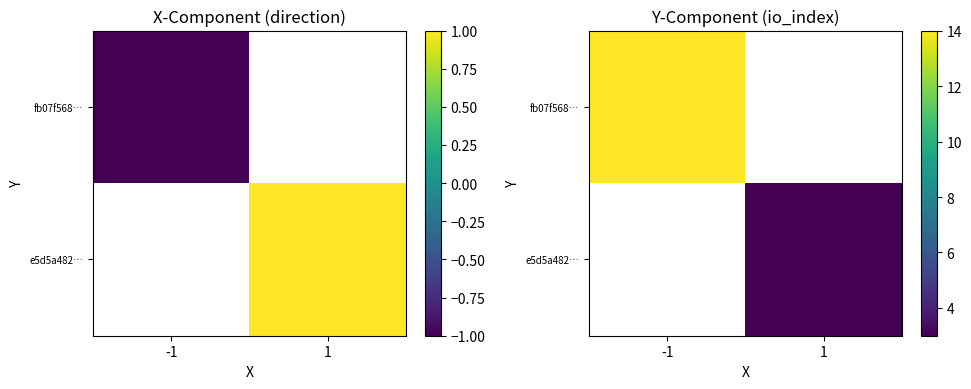

Rank the series at -1 from lowest to highest value.

fb07f568…, e5d5a482…